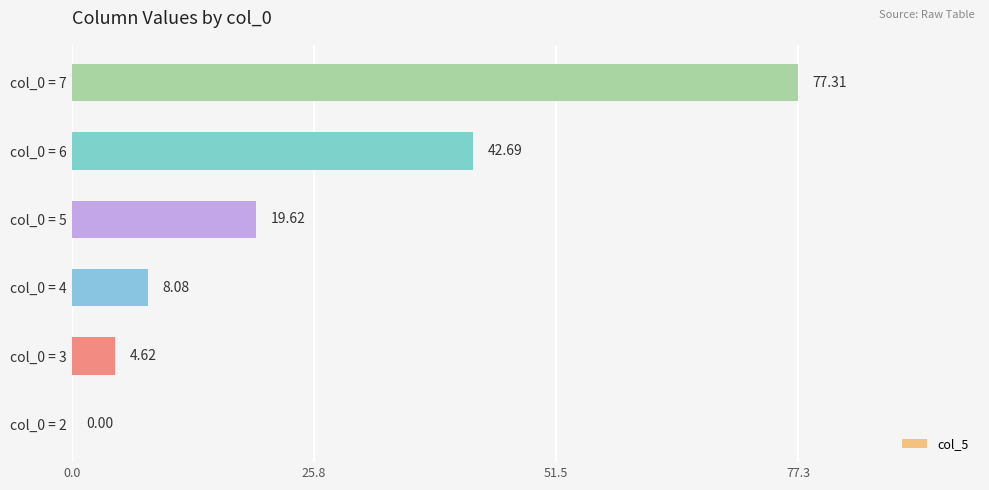

Which has a higher value, col_0 = 4 or col_0 = 5?

col_0 = 5